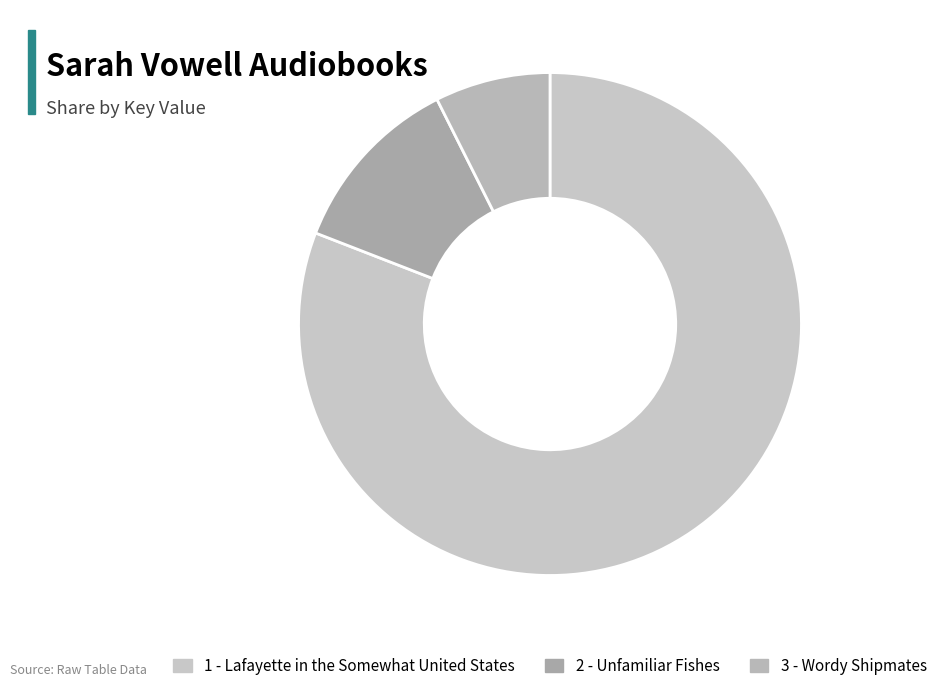

Which slice is the largest?

1 - Lafayette in the Somewhat United States